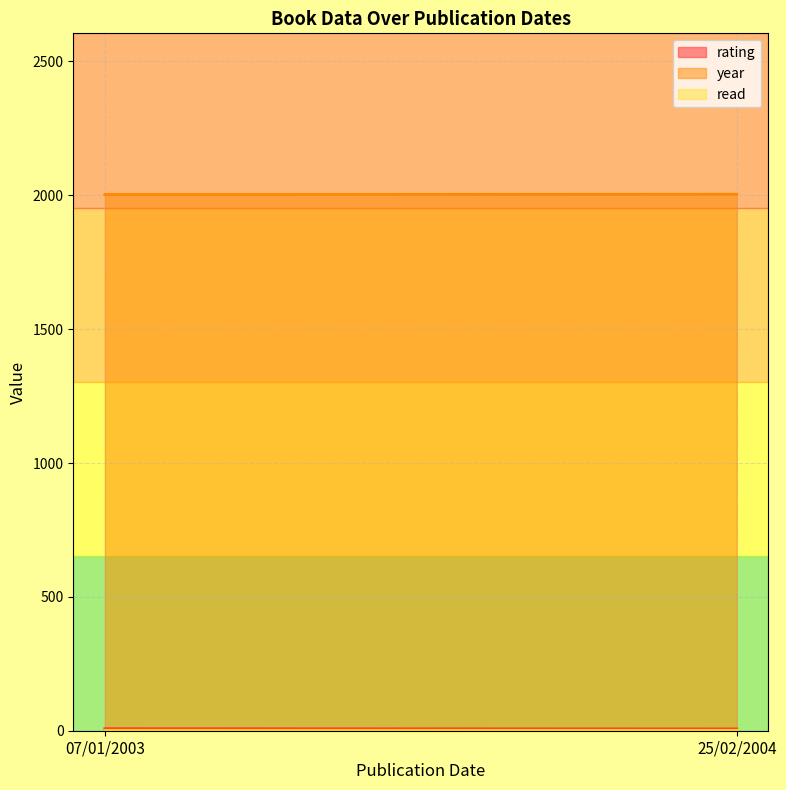

What is the sum of the year values at 25/02/2004 and 07/01/2003?

4007